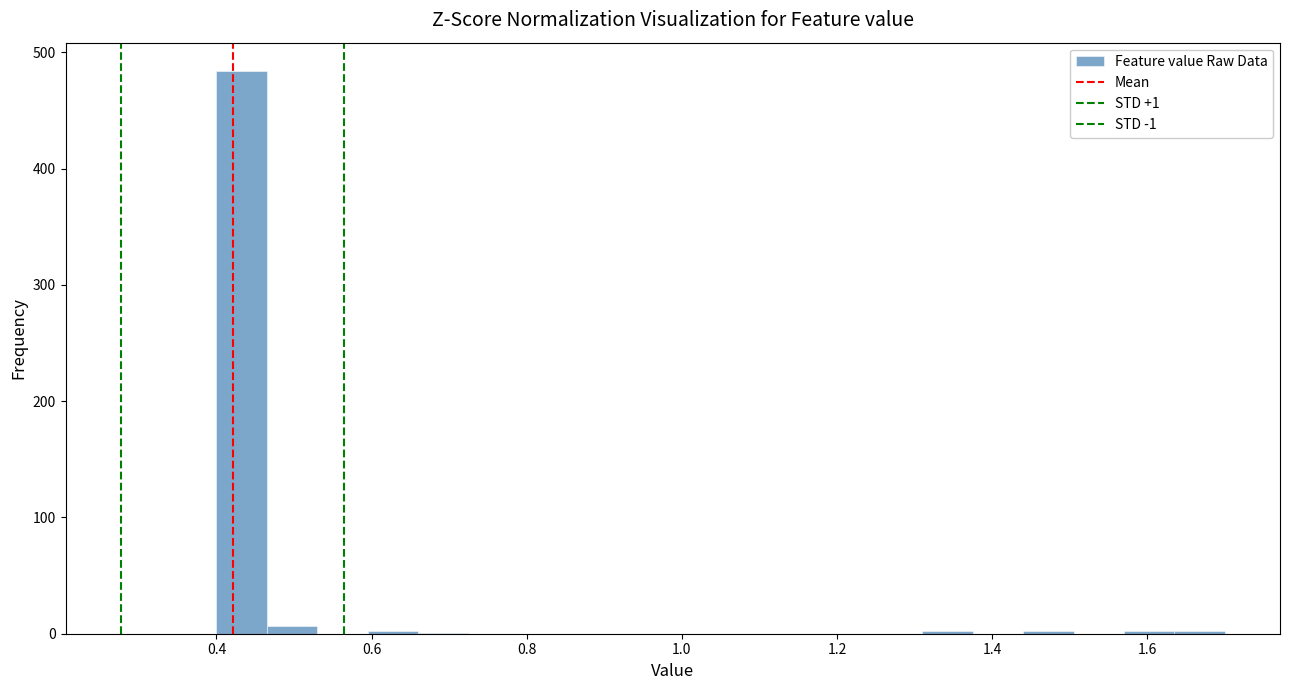

Around what value on the x-axis is the tallest bar? Give the approximate position of its centre, as read against the axis.

0.44